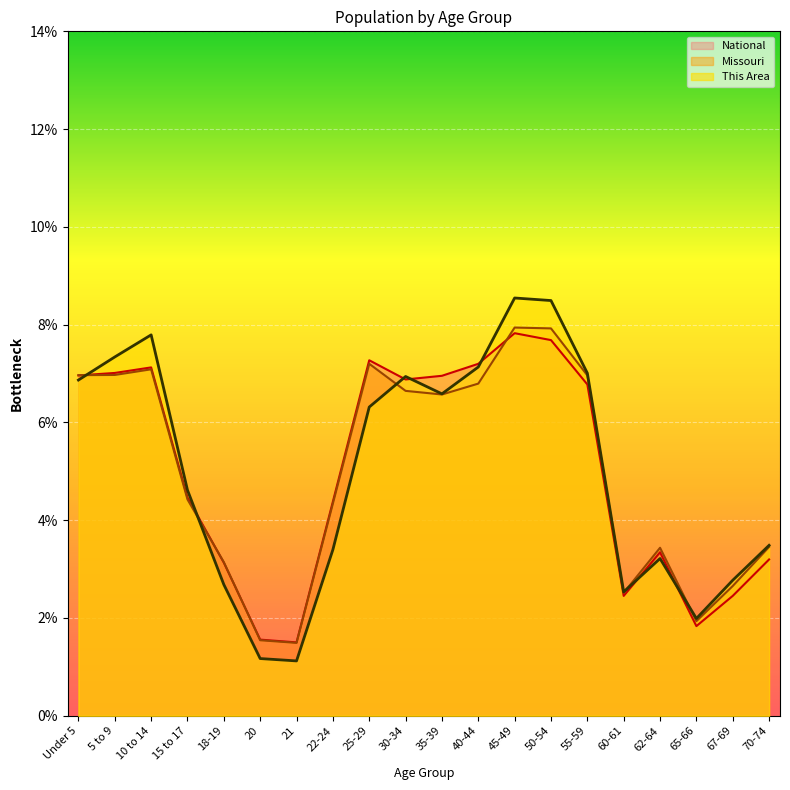

What is the label of the 18th point from the left?

65-66